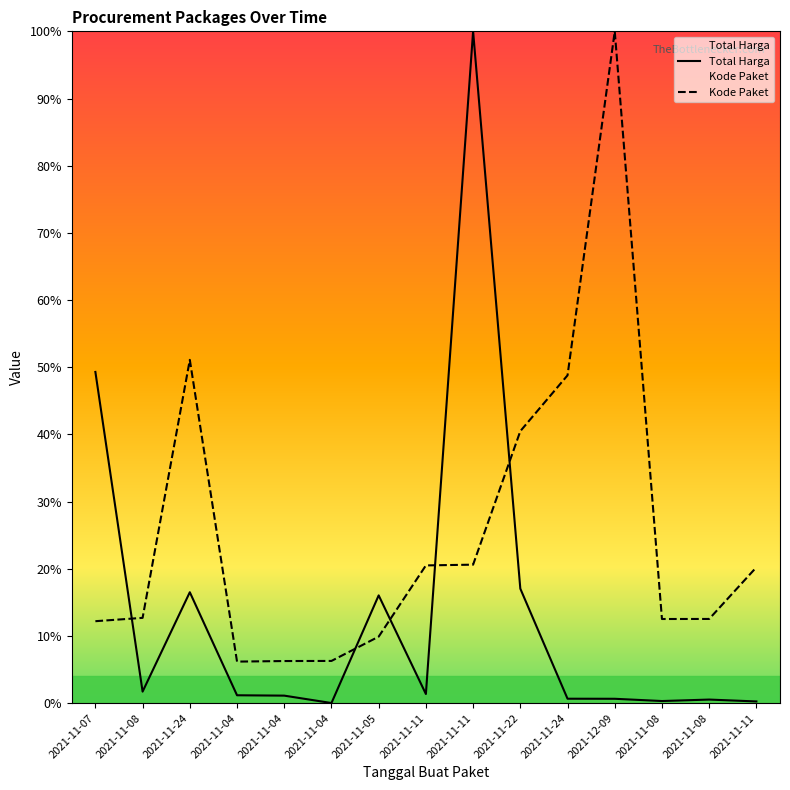

Which series changed the most between 2021-11-05 and 2021-11-08?

Total Harga